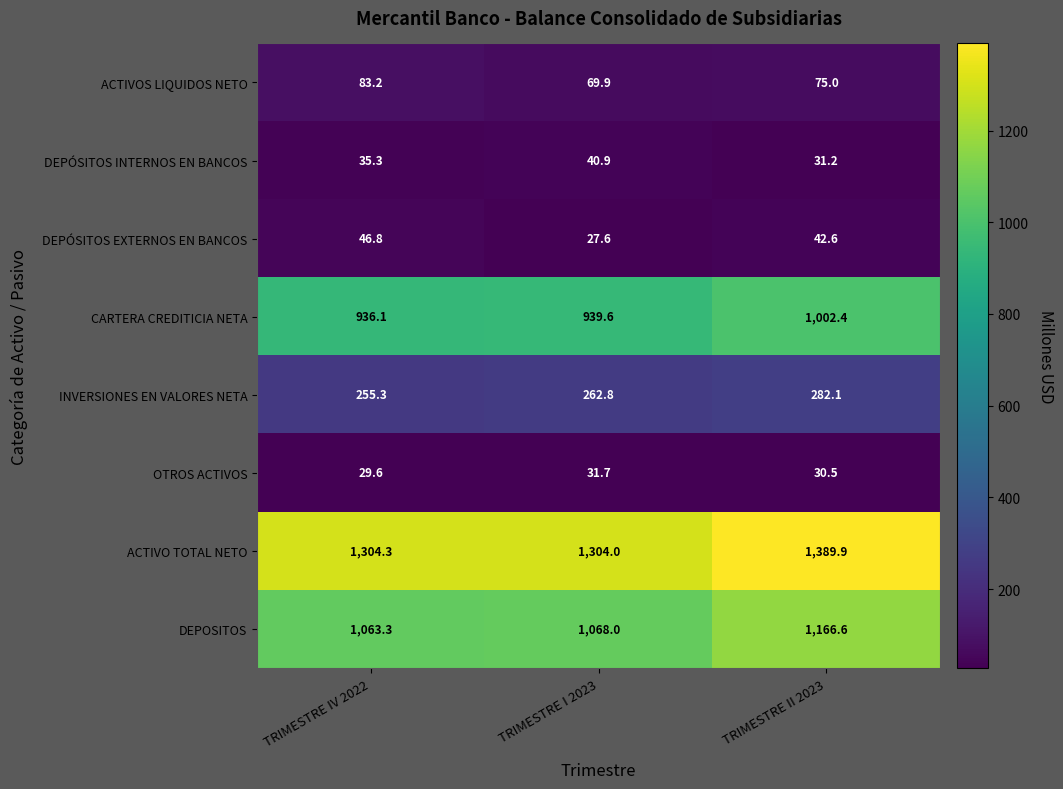

What is the difference between the DEPOSITOS values at TRIMESTRE I 2023 and TRIMESTRE IV 2022?

4.7